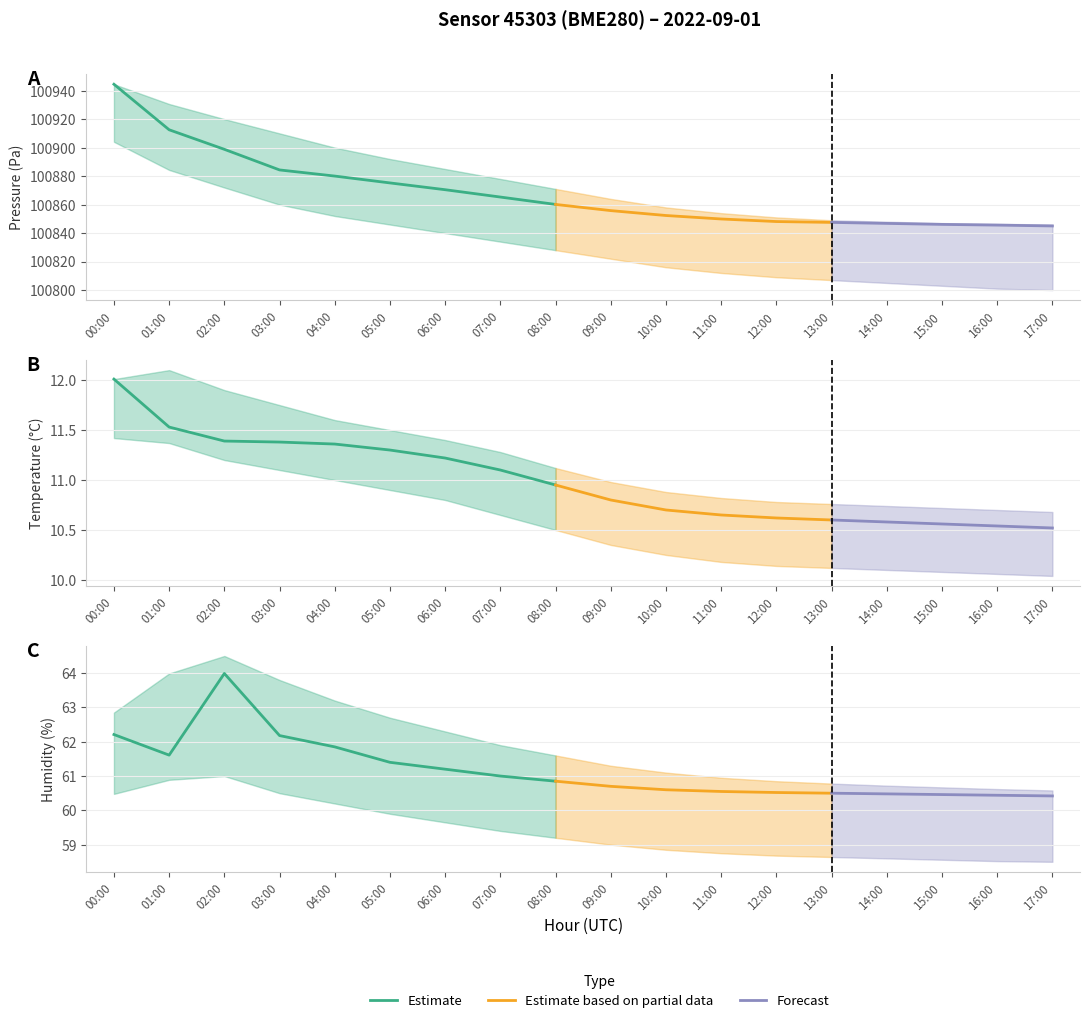

At how many categories does at least one series exceed 24869?

18